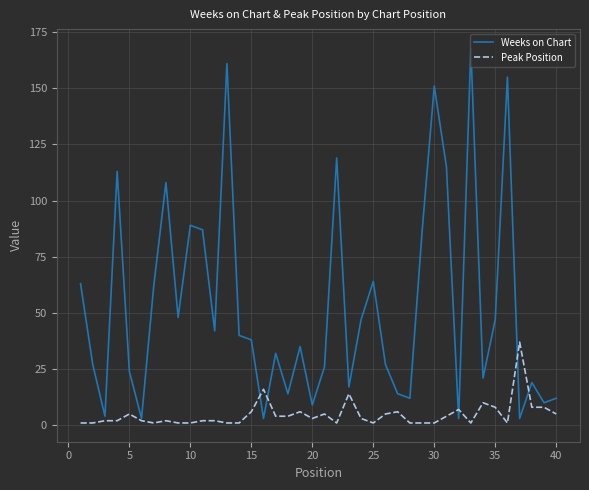

Rank the series by their average value, from highest to lowest.

Weeks on Chart, Peak Position